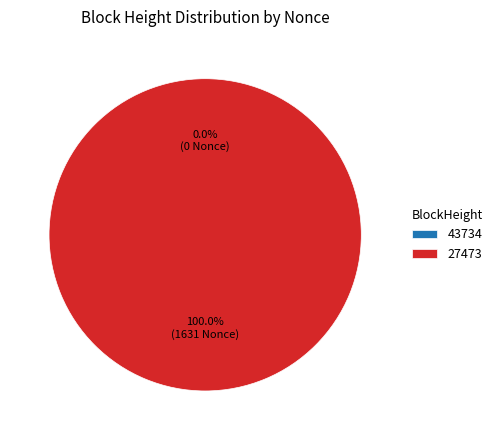

Is it true that 27473 is 100% of the pie?

True